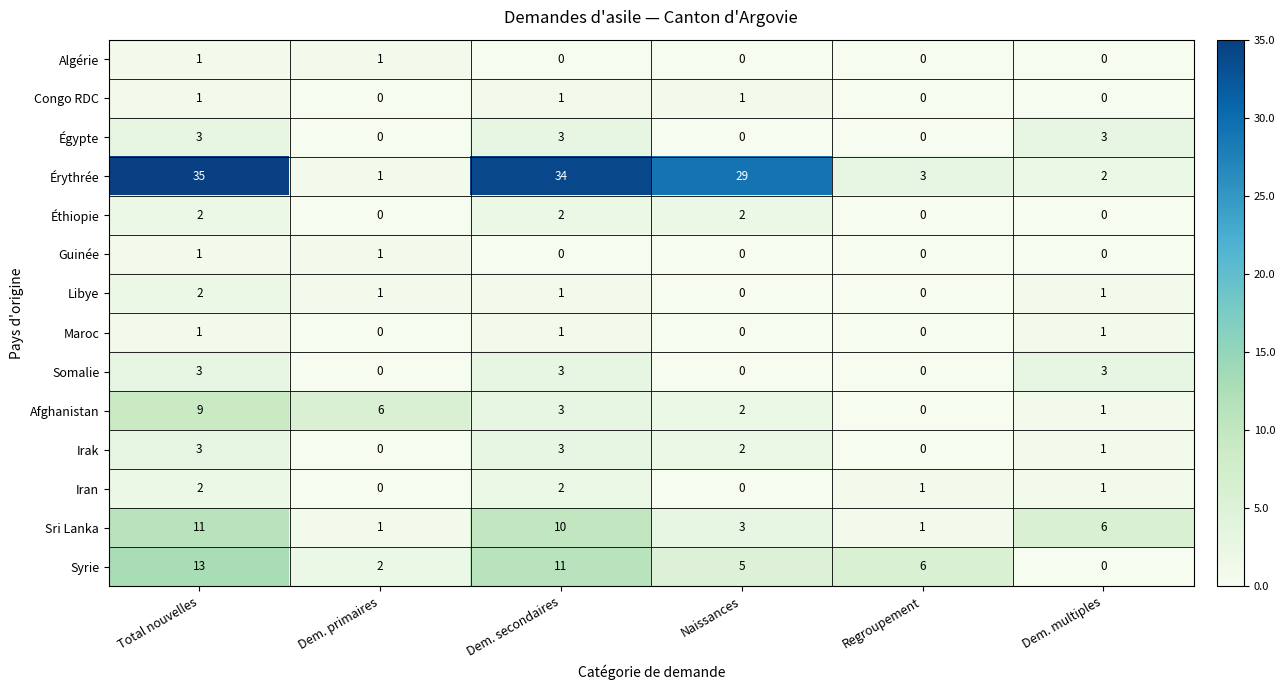

At which label does Afghanistan first exceed 3?

Total nouvelles